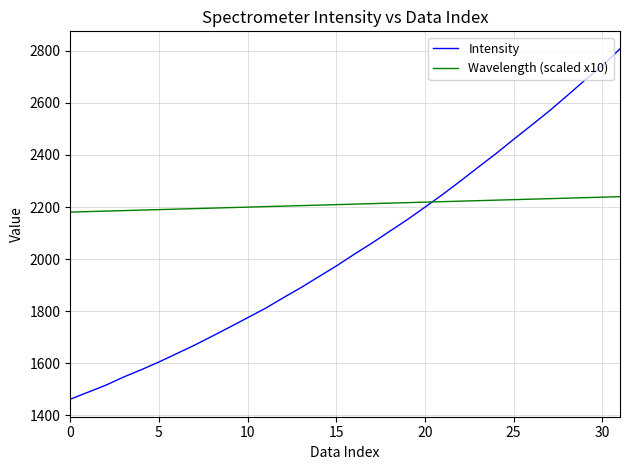

True or false: Intensity and Wavelength (scaled x10) cross at least once.

True